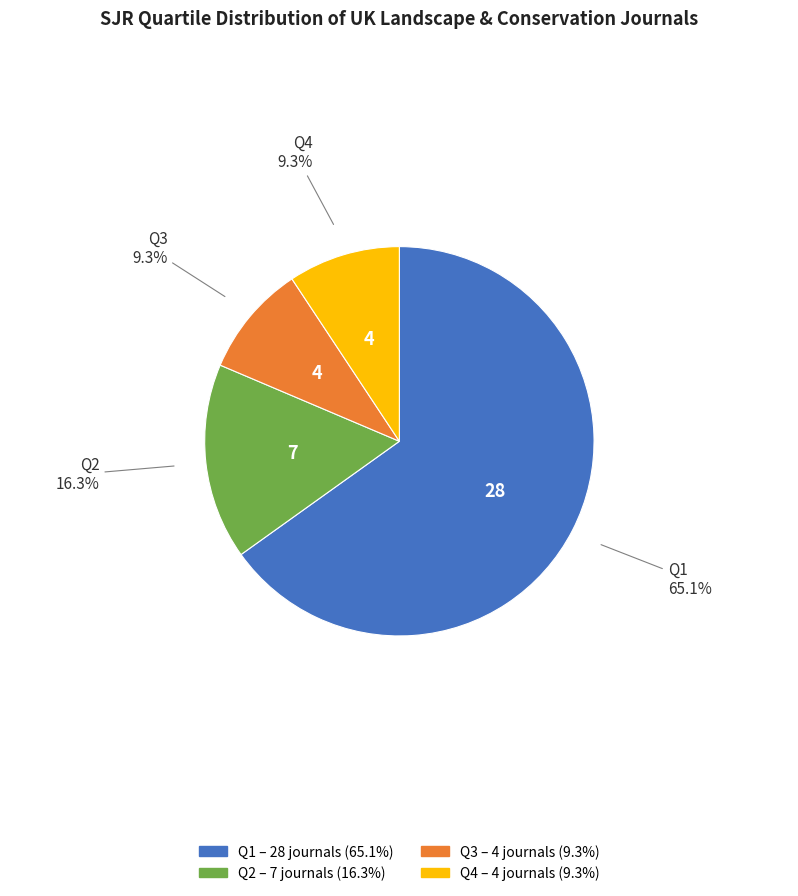

True or false: Q1 accounts for 51% of the total.

False